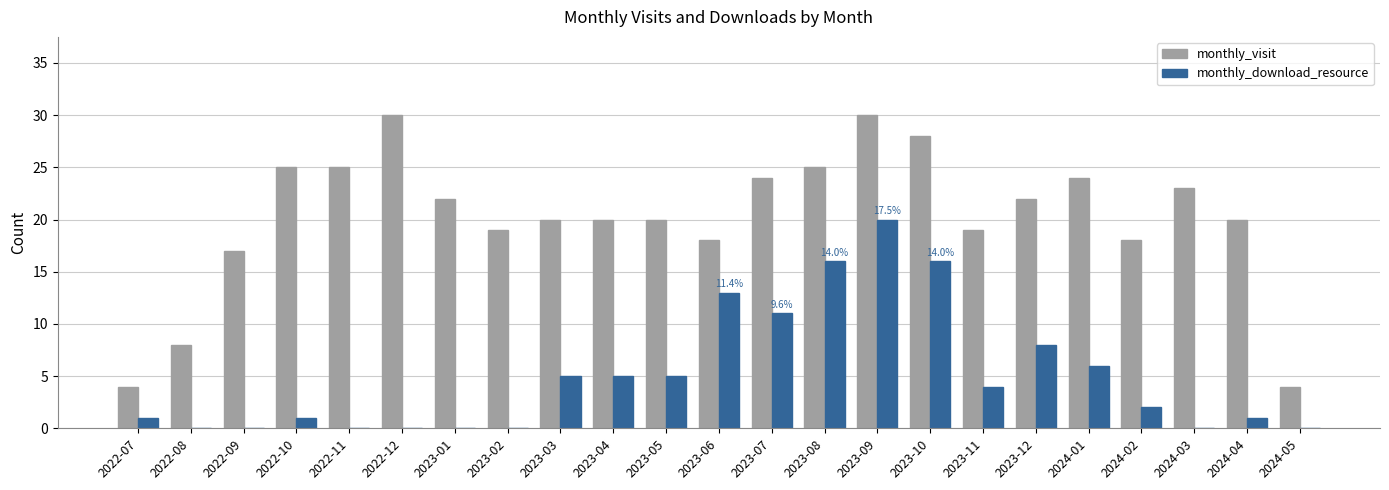

How many groups of bars are there?

23